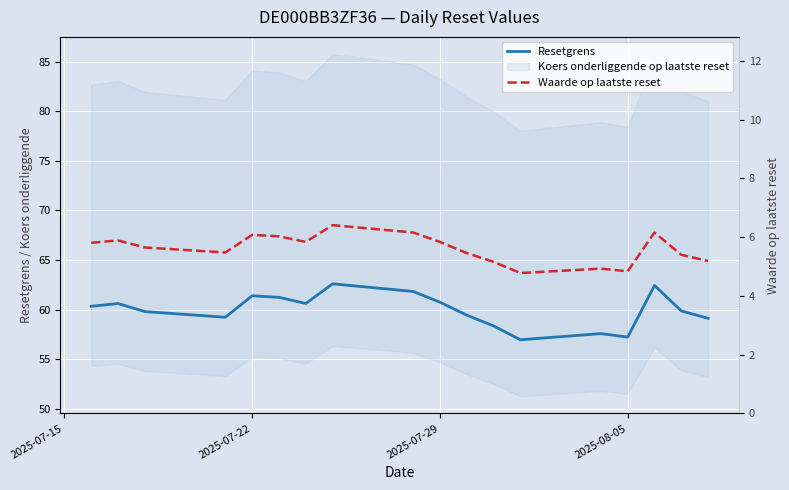

What is the lowest value of the Waarde op laatste reset series?

4.8